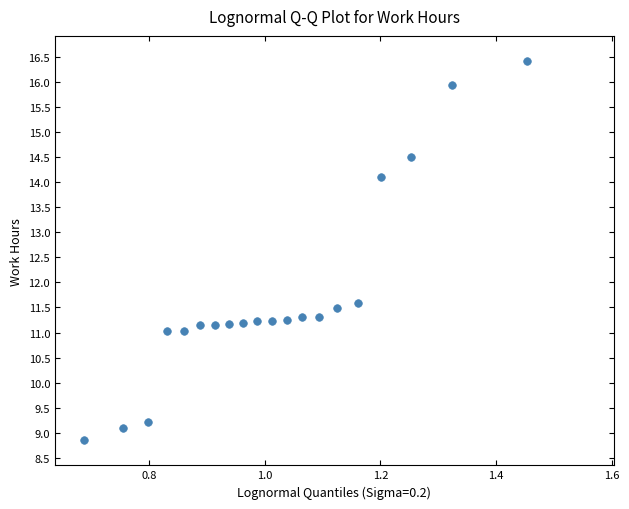

What Y value in the scatter plot is closest to 12?

11.6